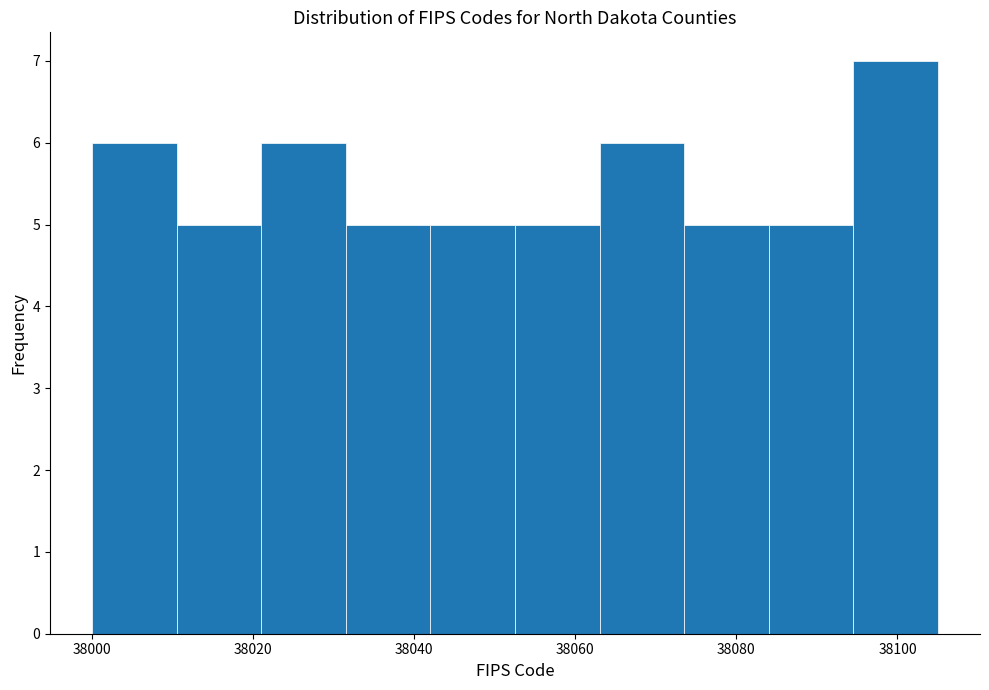

Reading left to right, transcribe this chart: for each bar, give the range it covers on the x-axis and its height. Neither the bar edges nor the heights are printed on the chart, so give them approximately, as read against the axes.

38000.0 to 38010.5: 6
38010.5 to 38021.0: 5
38021.0 to 38031.5: 6
38031.5 to 38042.0: 5
38042.0 to 38052.5: 5
38052.5 to 38063.0: 5
38063.0 to 38073.5: 6
38073.5 to 38084.0: 5
38084.0 to 38094.5: 5
38094.5 to 38105.0: 7